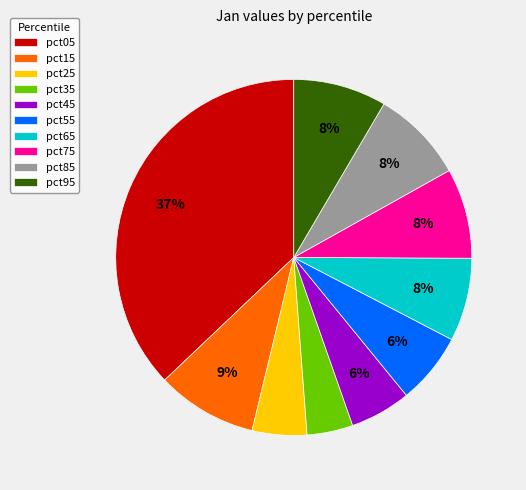

To the nearest percent, what is the average slice percentage?

10%